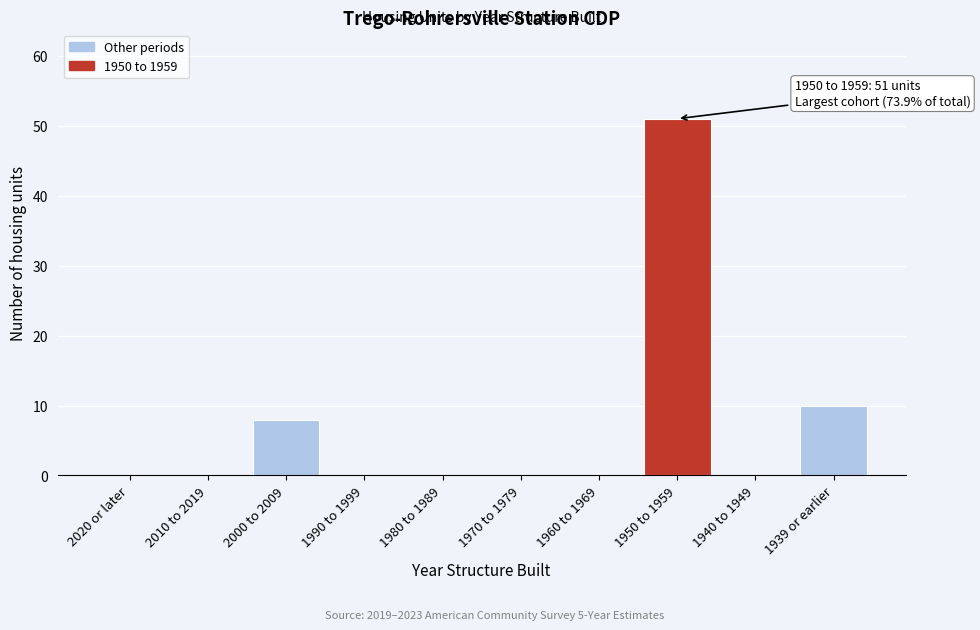

Reading left to right, transcribe all the data shown in this chart.

2020 or later=0	2010 to 2019=0	2000 to 2009=8	1990 to 1999=0	1980 to 1989=0	1970 to 1979=0	1960 to 1969=0	1950 to 1959=51	1940 to 1949=0	1939 or earlier=10